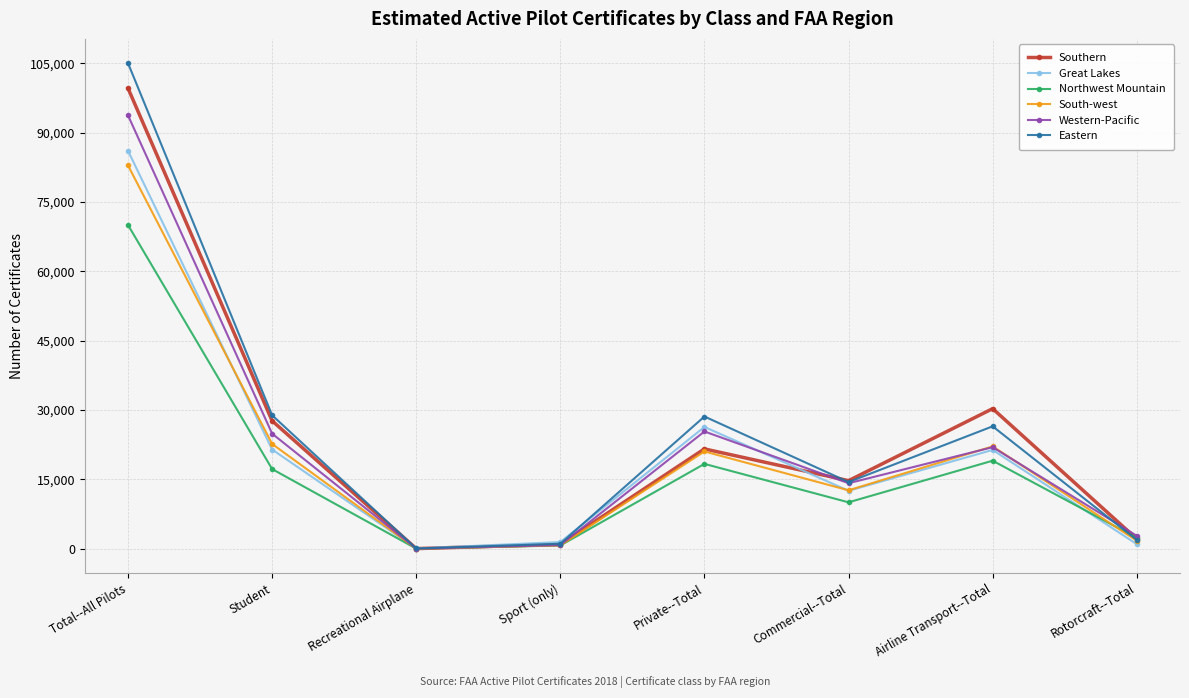

After their last crossing, which series has the higher values: Western-Pacific or Eastern?

Western-Pacific